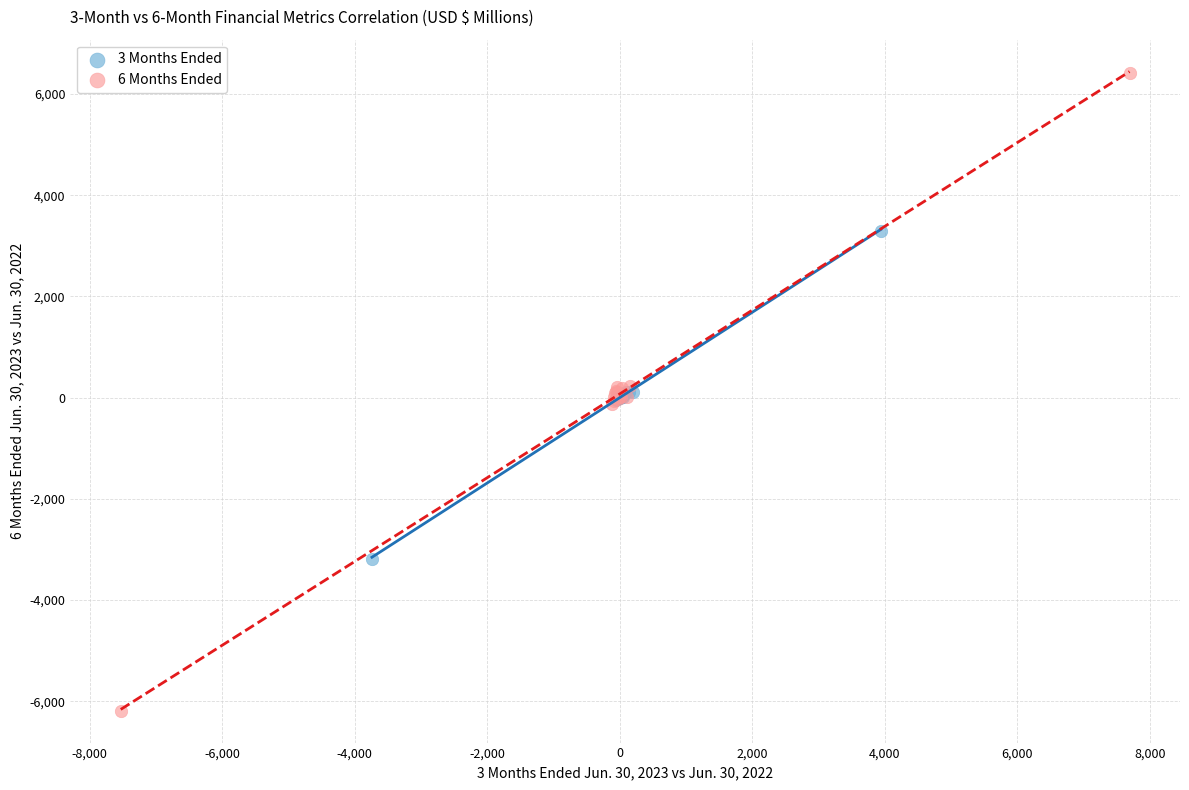

Which series reaches the maximum Y coordinate?

6 Months Ended